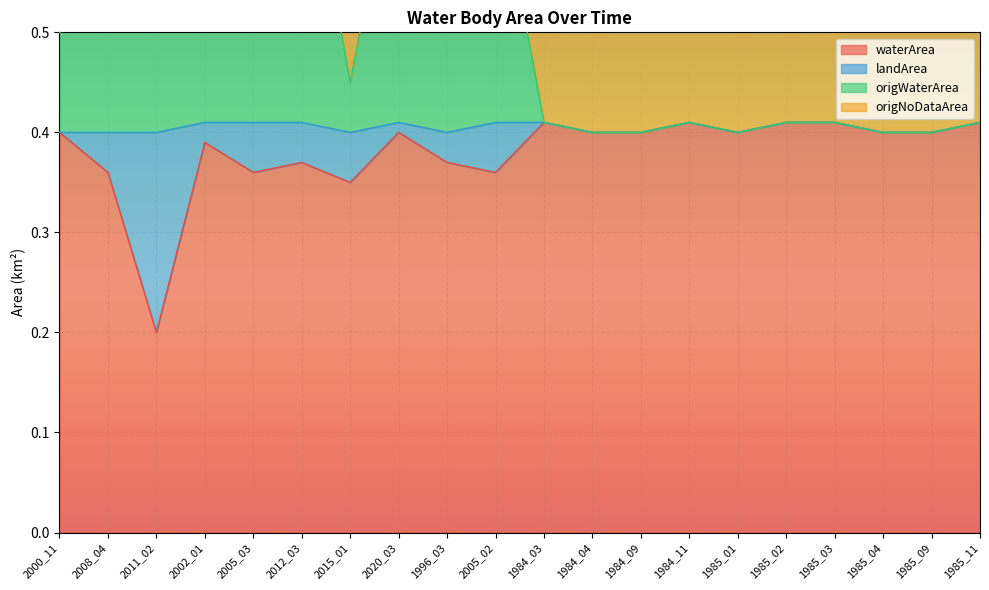

What is the sum of all waterArea values?

7.6